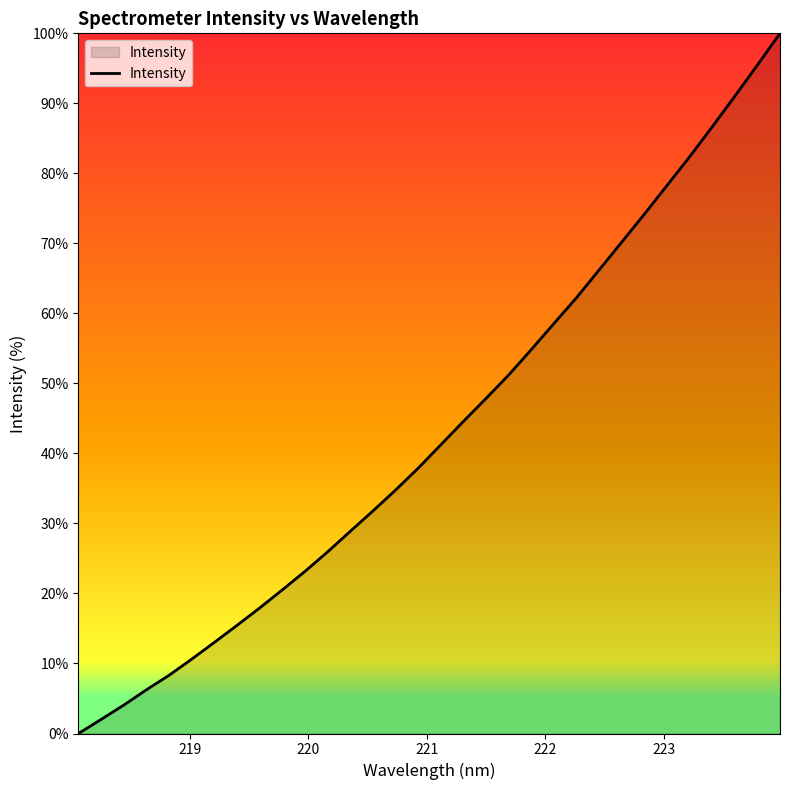

Does the chart display data point markers on the line(s)?

No